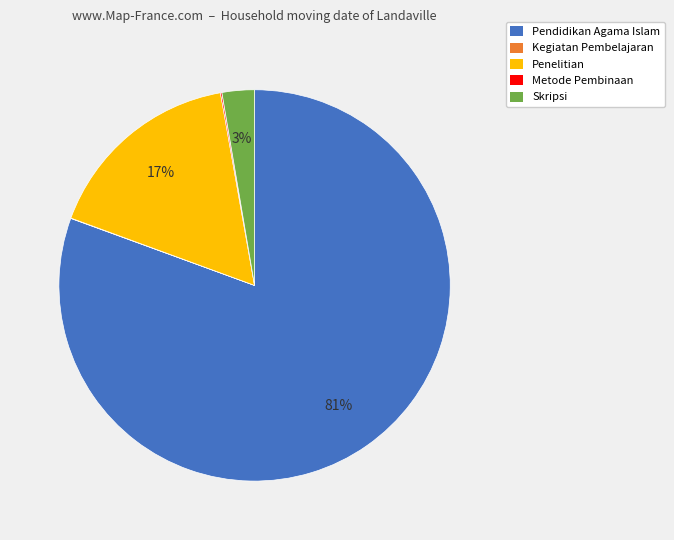

Is it true that Penelitian is 17% of the pie?

True